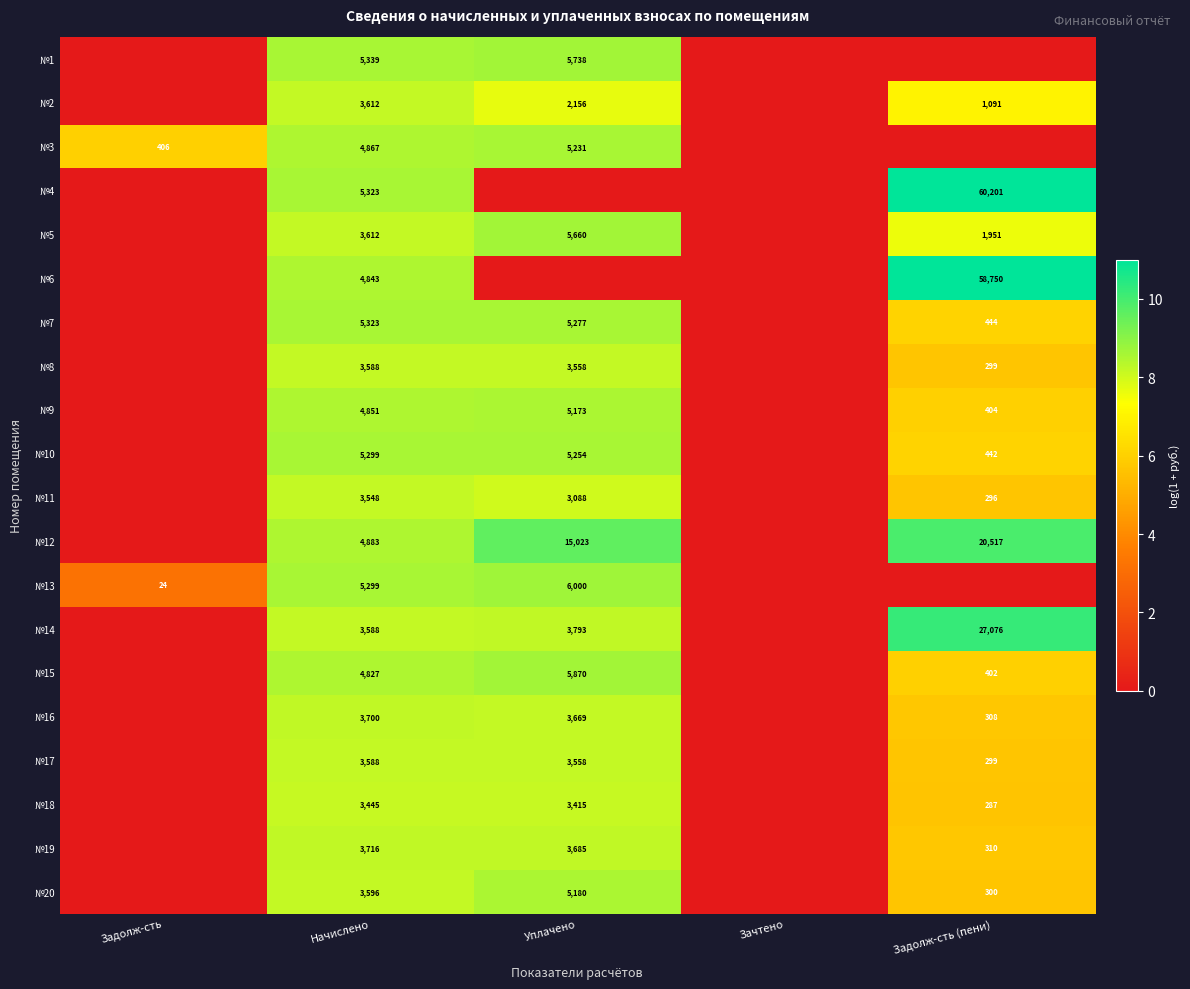

How many categories are shown in the chart?

5